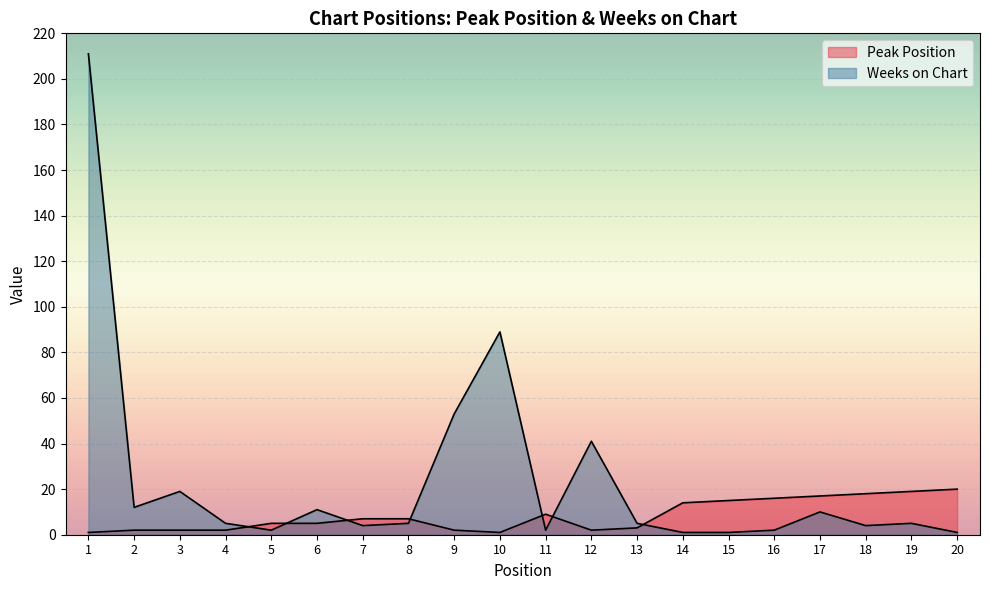

Where does the Weeks on Chart series first go above 5?

1